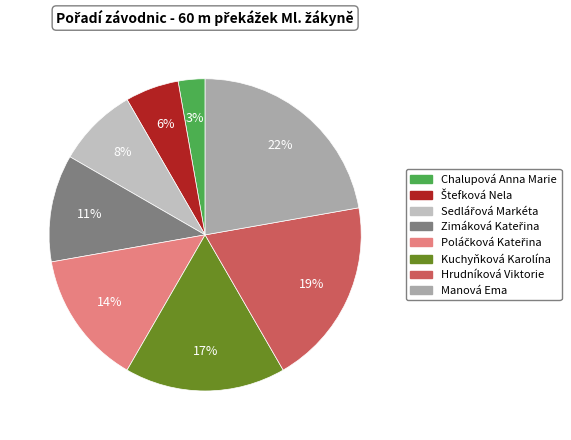

To the nearest percent, what is the average slice percentage?

12%